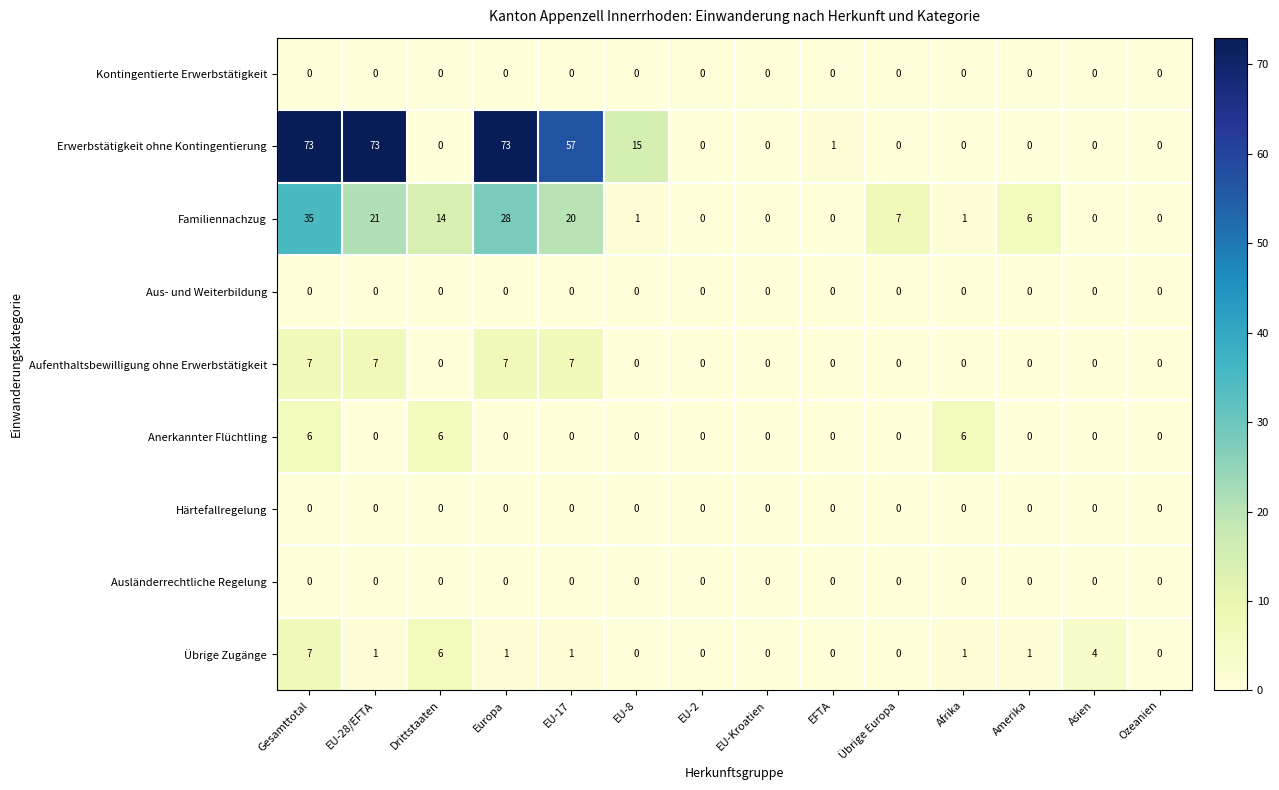

Between EU-8 and Übrige Europa, which series saw the biggest shift?

Erwerbstätigkeit ohne Kontingentierung